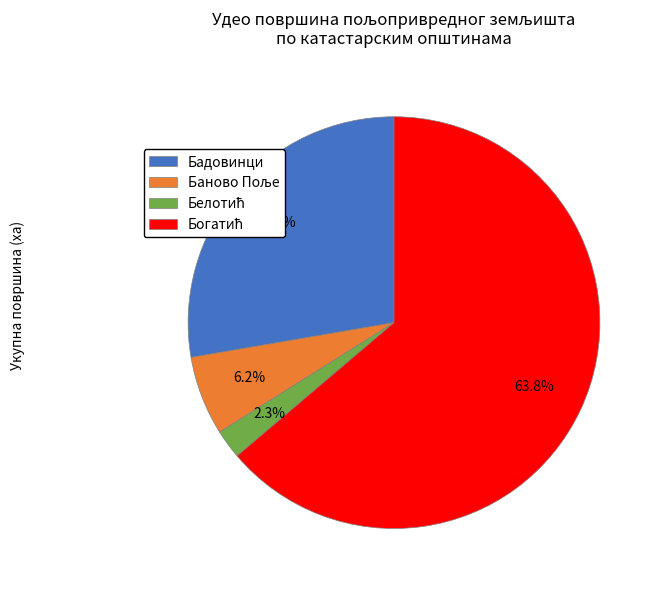

Is there a majority slice in this chart?

Yes